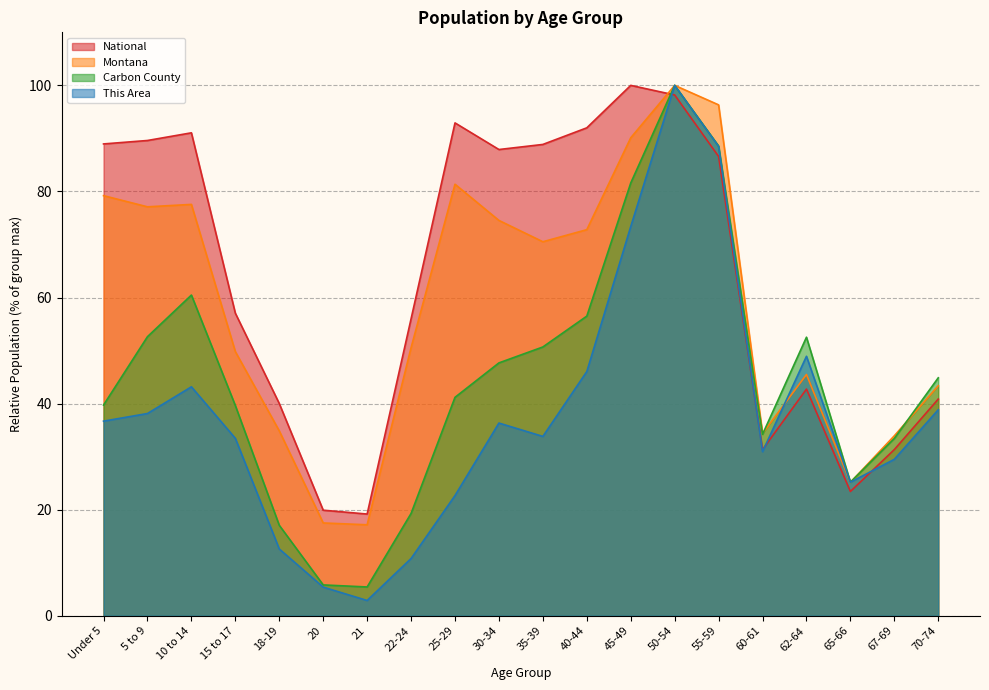

Reading left to right, what are all the values shown in this chart?

This Area: 36.7	38.1	43.2	33.5	12.6	5.4	2.9	10.8	22.7	36.3	33.8	46.0	73.4	100.0	88.5	30.9	48.9	25.2	29.5	38.8
Carbon County: 39.7	52.6	60.5	39.6	17.1	5.8	5.4	19.3	41.2	47.7	50.7	56.5	81.6	100.0	88.6	34.2	52.5	25.2	33.4	44.9
Montana: 79.2	77.1	77.6	49.8	34.9	17.5	17.2	50.5	81.4	74.5	70.5	72.8	90.1	100.0	96.3	34.4	45.5	25.1	33.9	43.4
National: 89.0	89.6	91.1	57.0	40.0	19.9	19.2	56.0	92.9	87.9	88.9	92.0	100.0	98.2	86.6	31.3	42.7	23.4	31.3	40.9